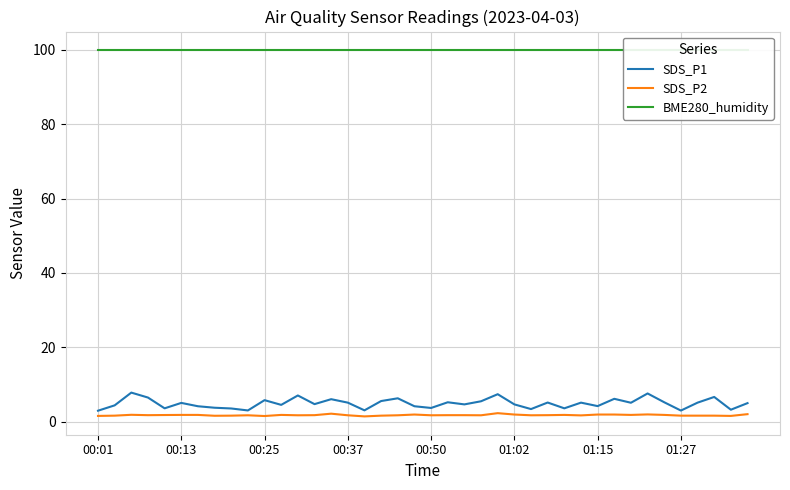

What is the sum of all BME280_humidity values?

4000.0